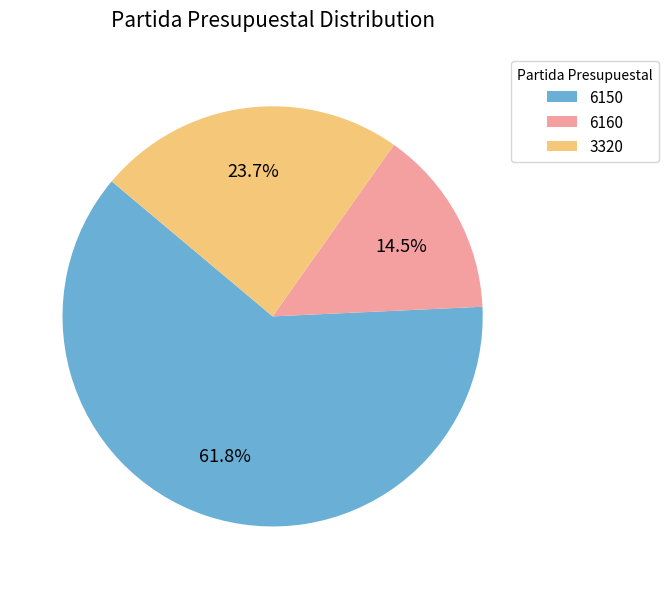

True or false: 6150 accounts for 62% of the total.

True